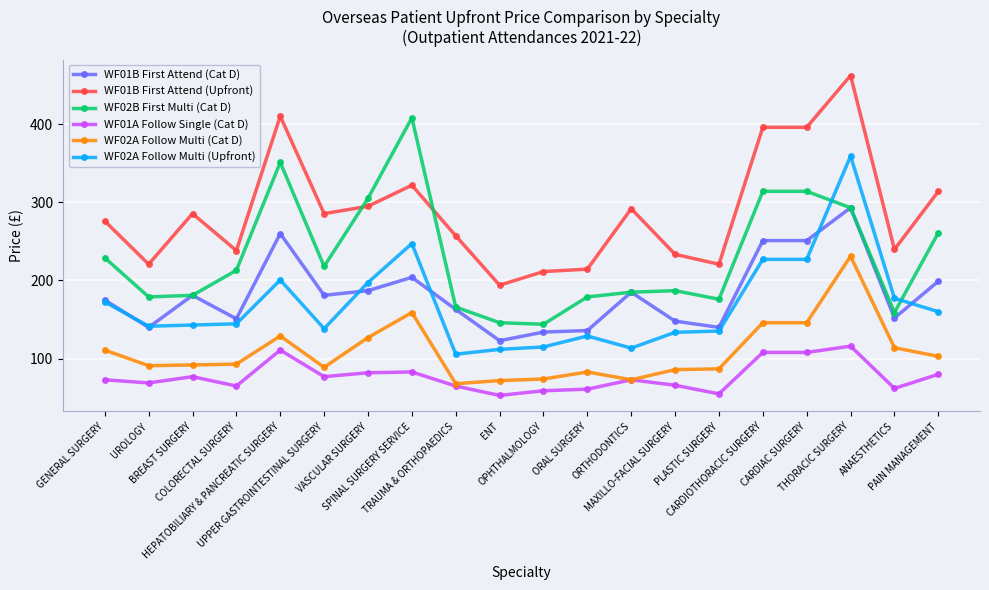

True or false: WF02B First Multi (Cat D) has a value of 261.0 at PAIN MANAGEMENT.

True